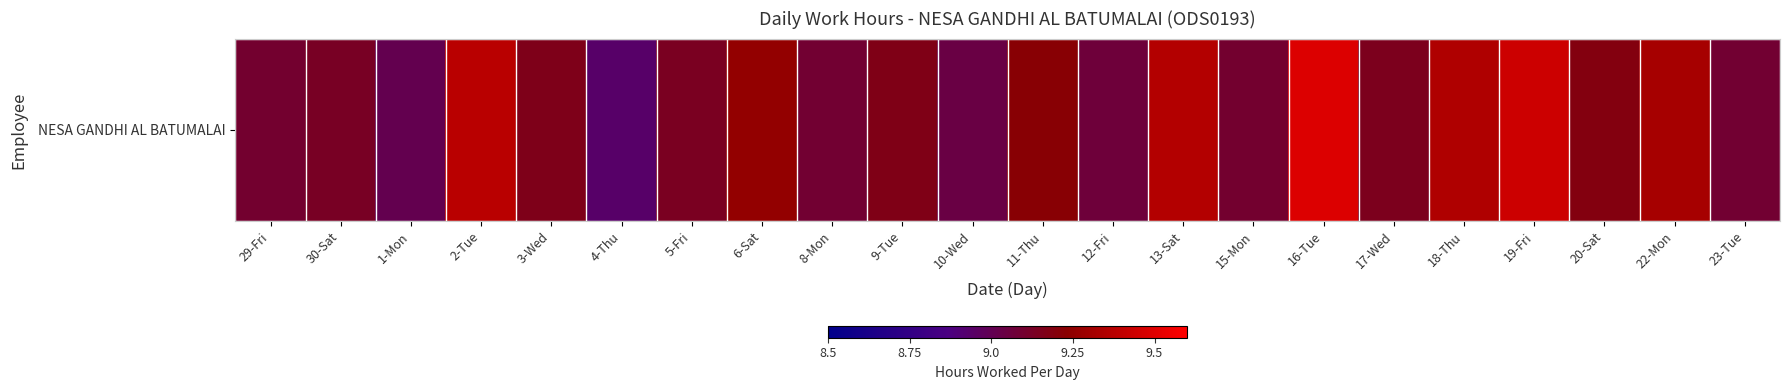

How many values exceed 9?

21